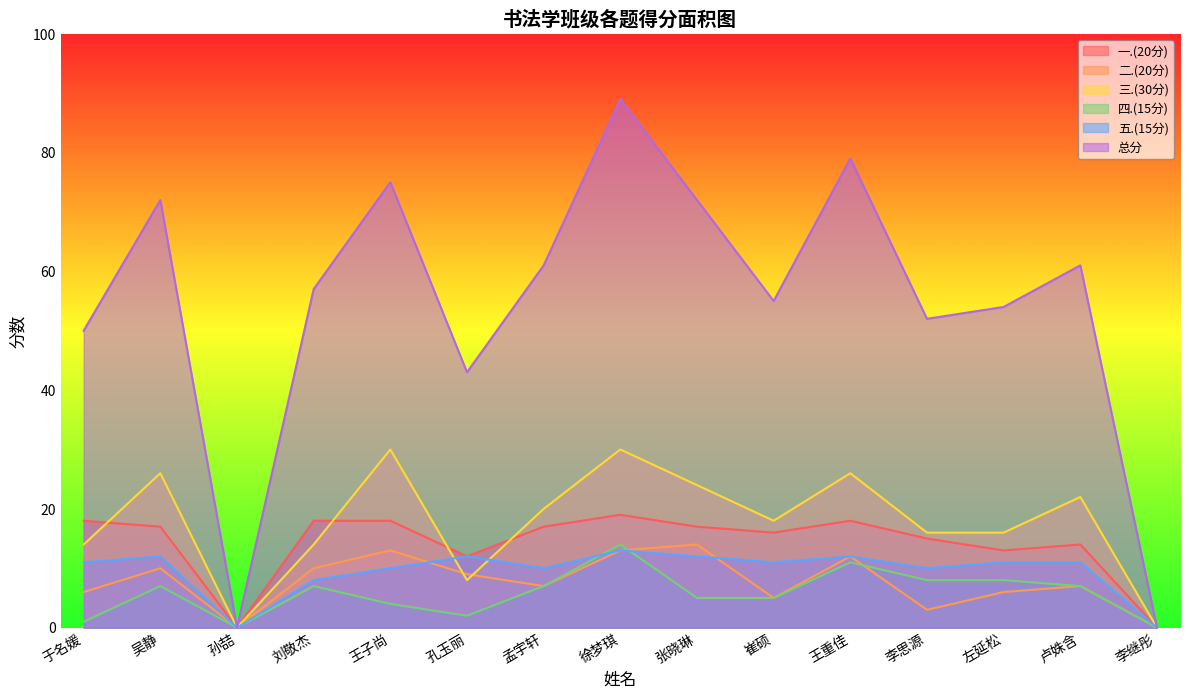

Reading left to right, what are all the values shown in this chart?

一.(20分): 18	17	0	18	18	12	17	19	17	16	18	15	13	14	0
二.(20分): 6	10	0	10	13	9	7	13	14	5	12	3	6	7	0
三.(30分): 14	26	0	14	30	8	20	30	24	18	26	16	16	22	0
四.(15分): 1	7	0	7	4	2	7	14	5	5	11	8	8	7	0
五.(15分): 11	12	0	8	10	12	10	13	12	11	12	10	11	11	0
总分: 50	72	0	57	75	43	61	89	72	55	79	52	54	61	0